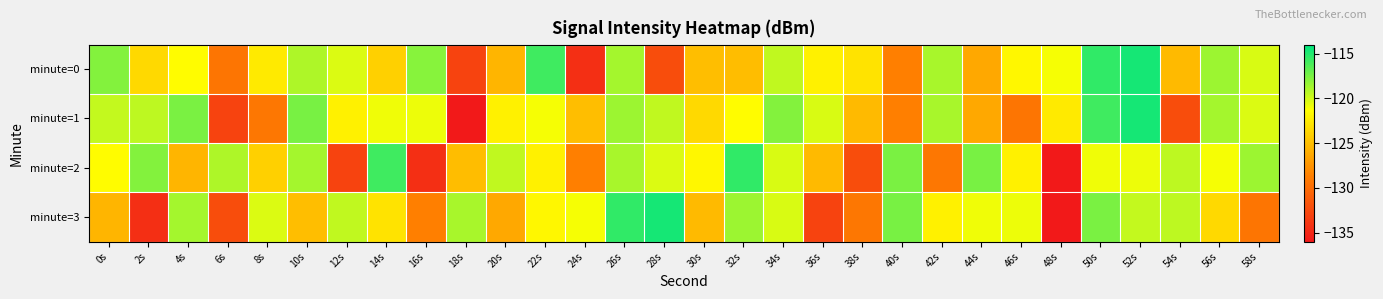

Rank the series by their maximum value, from highest to lowest.

minute=0, minute=1, minute=3, minute=2